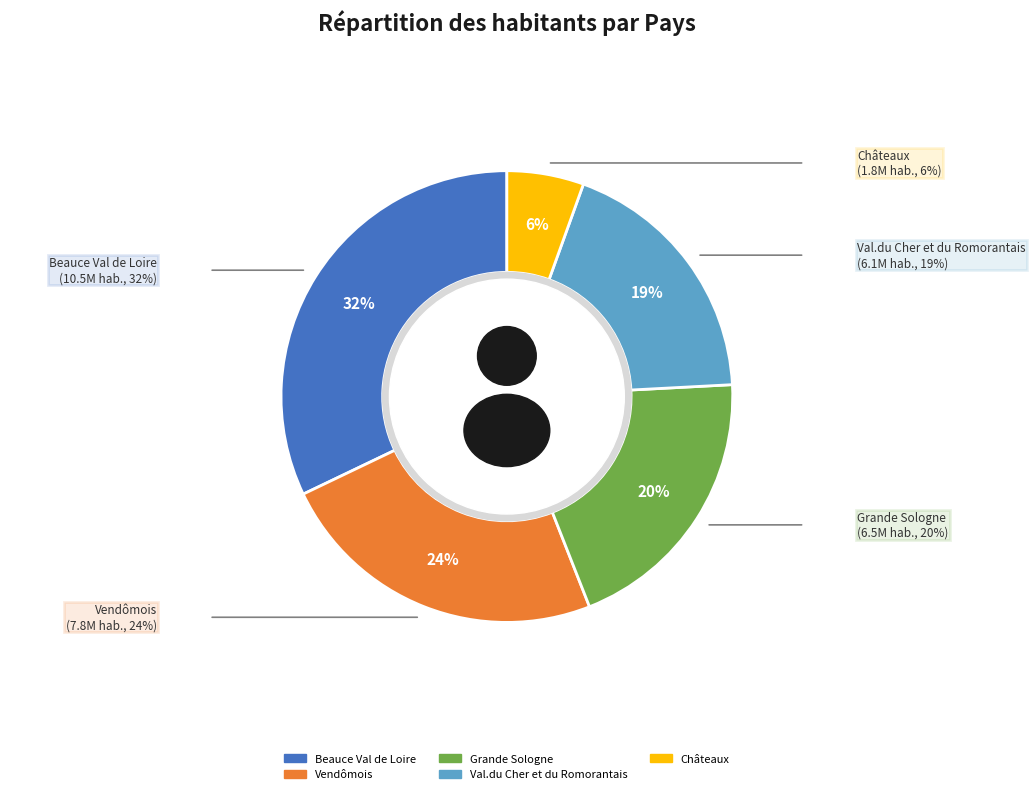

What is the smallest slice in the pie chart?

Châteaux